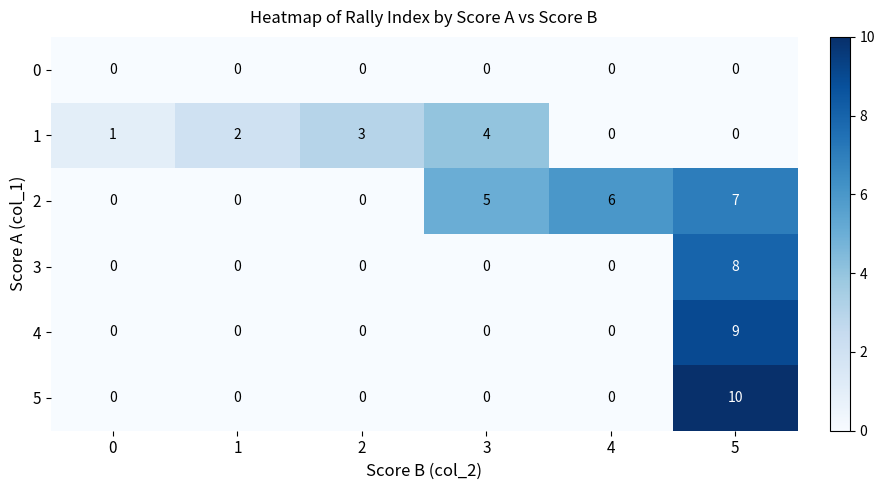

What value does the 5 series have at 5?

10